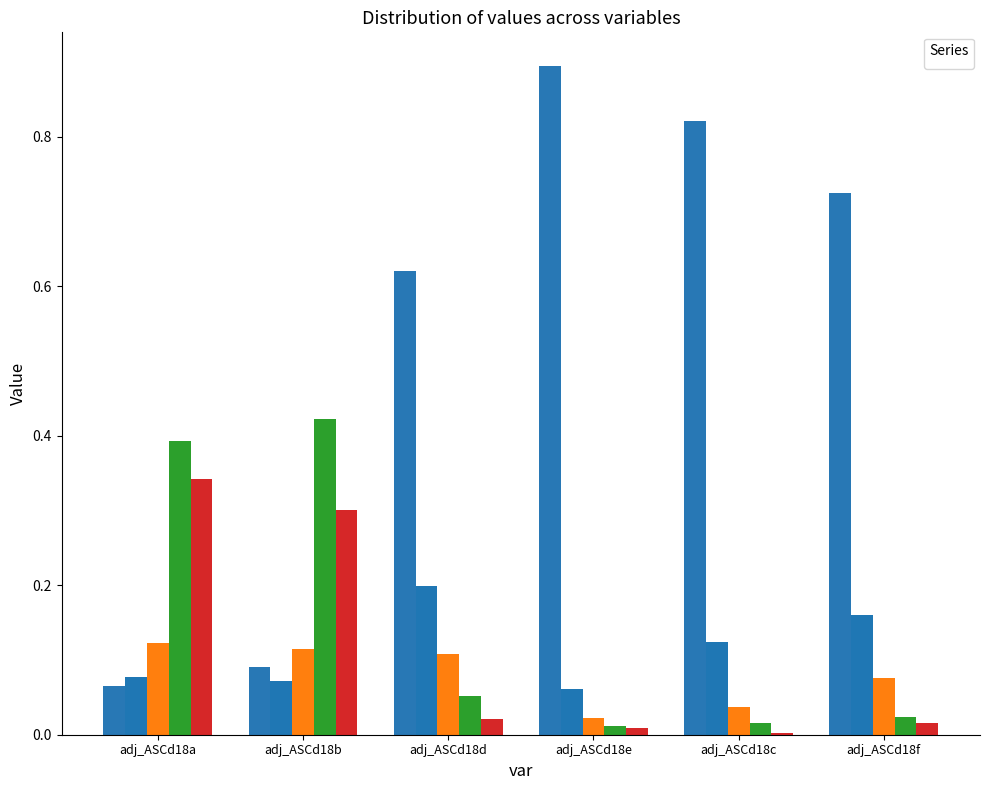

Reading left to right, transcribe all the data shown in this chart.

_1: 0.1	0.1	0.6	0.9	0.8	0.7
_2: 0.1	0.1	0.2	0.1	0.1	0.2
_3: 0.1	0.1	0.1	0.0	0.0	0.1
_4: 0.4	0.4	0.1	0.0	0.0	0.0
_5: 0.3	0.3	0.0	0.0	0.0	0.0